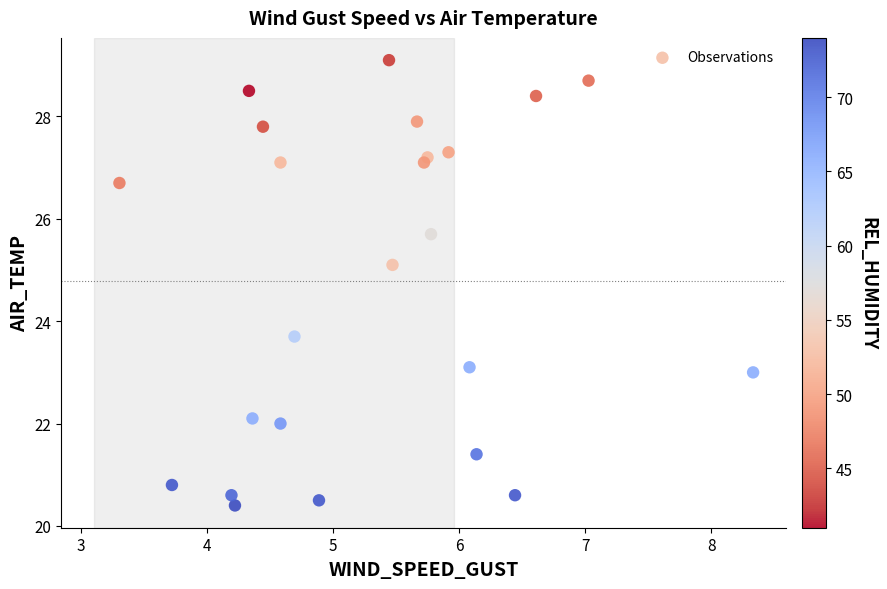

What Y value in the scatter plot is closest to 24?

23.7